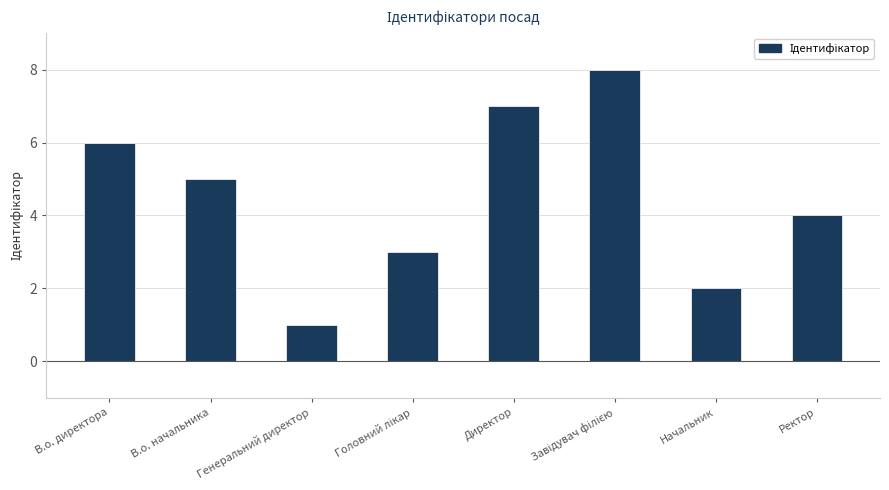

What is the change in value from Генеральний директор to Директор?

+6